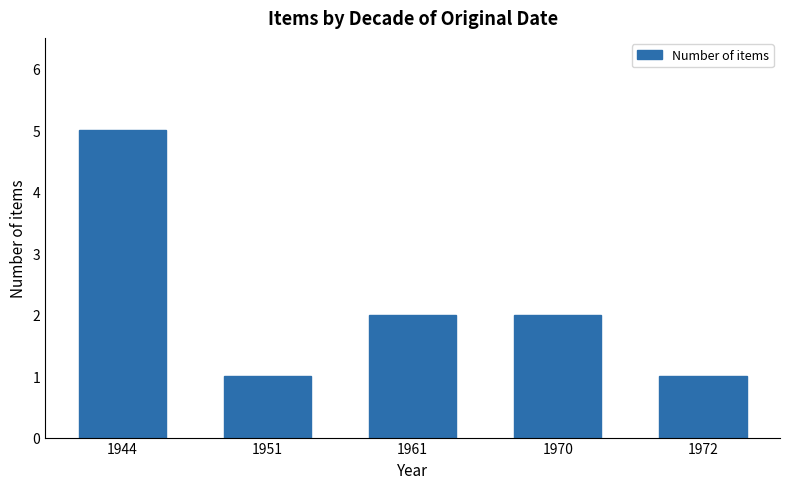

What is the average value?

2